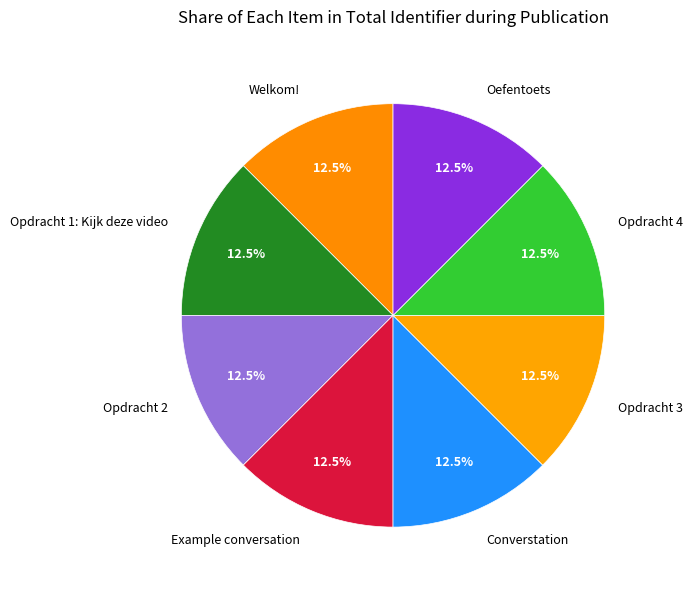

Is it true that Opdracht 3 is 19% of the pie?

False